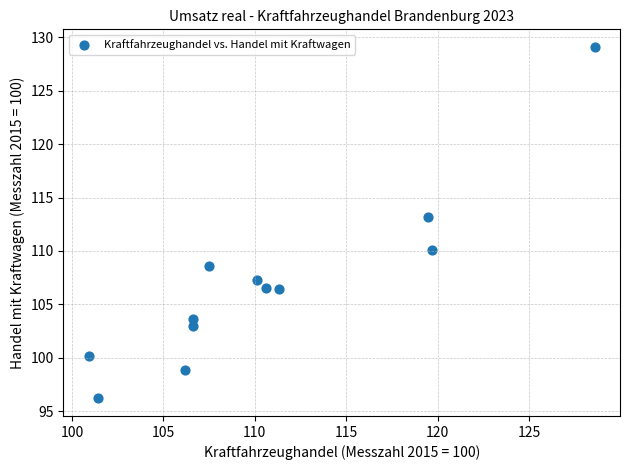

What Y value in the scatter plot is closest to 112?

113.2